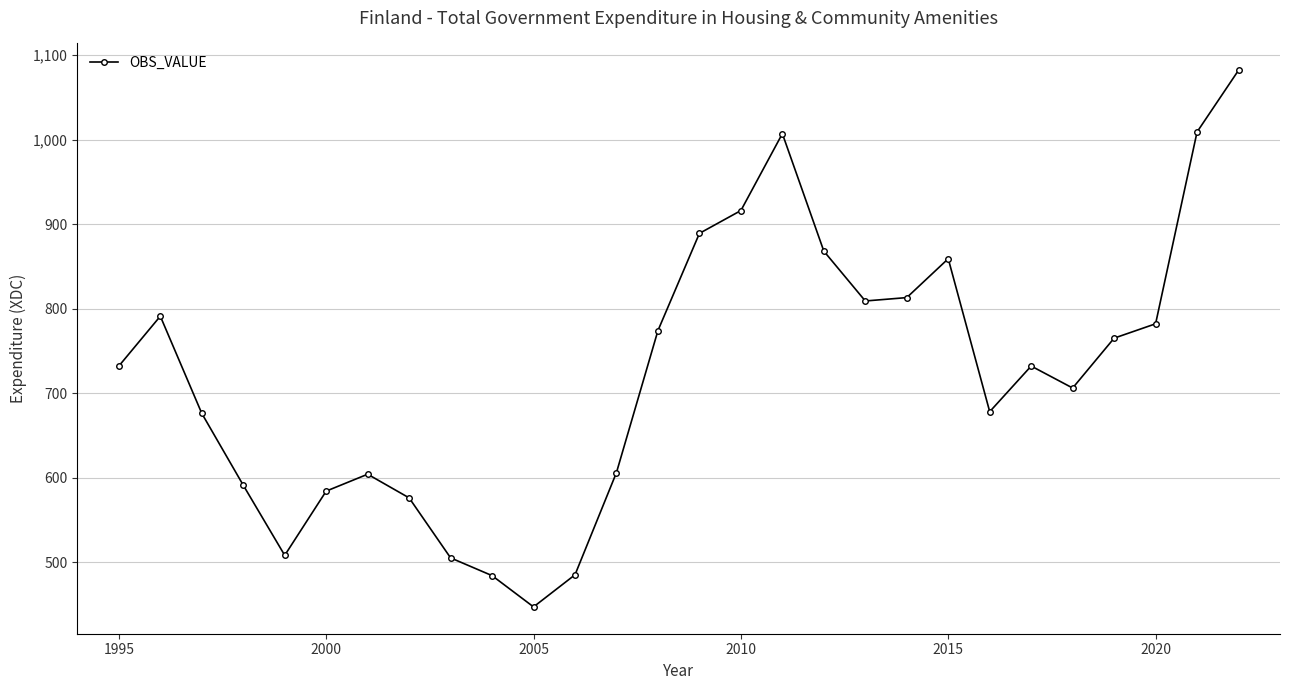

How many interior local peaks (higher than both neighbors) does the data have?

5